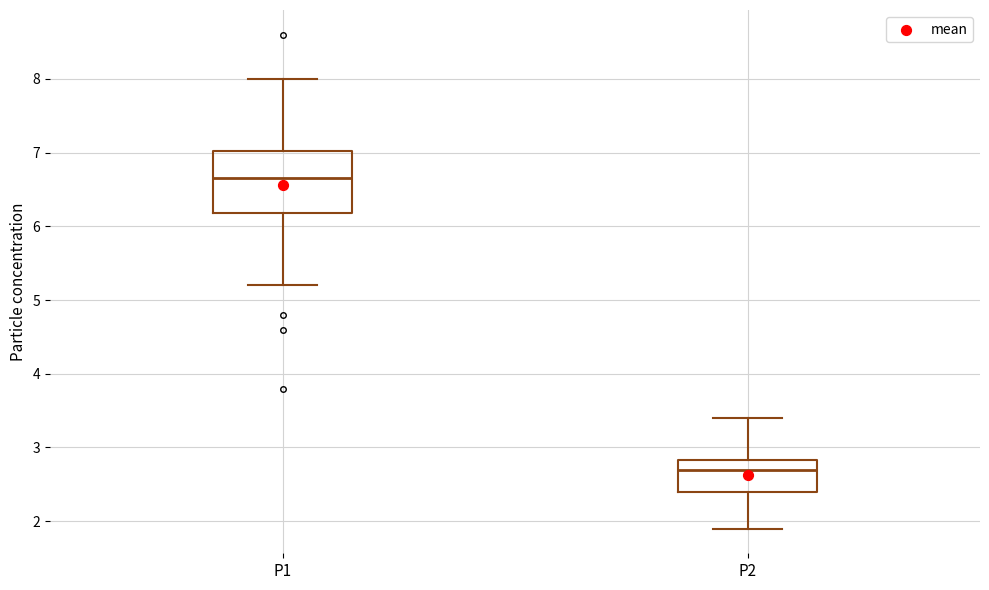

Reading left to right, read every box against the y-axis: the position of its median line, the range the box covers, and the ends of its whiskers. The values are not printed on the chart, so give them approximately, as read against the axis.

P1: median 6.7, box 6.2 to 7.0, whiskers 5.2 to 8.0
P2: median 2.7, box 2.4 to 2.8, whiskers 1.9 to 3.4